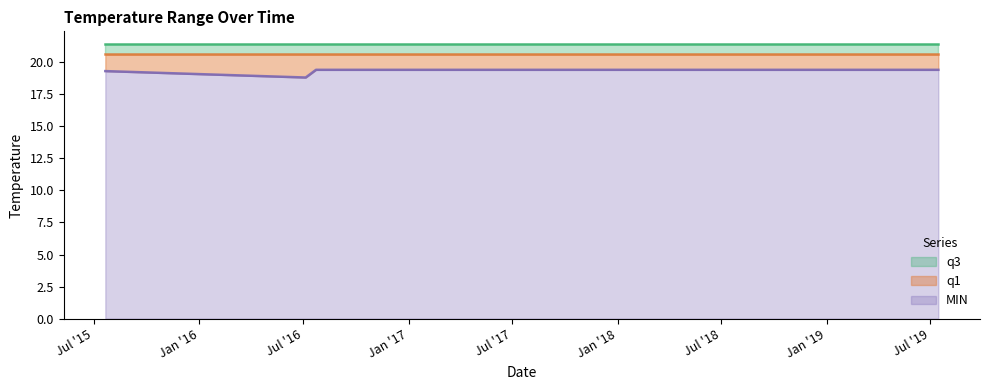

Reading right to left, transcribe all the data shown in this chart.

MIN: 2019-07-15=19.4	2016-07-31=19.4	2016-07-23=19.4	2016-07-05=18.8	2015-07-21=19.3
q1: 2019-07-15=20.6	2016-07-31=20.6	2016-07-23=20.6	2016-07-05=20.6	2015-07-21=20.6
q3: 2019-07-15=21.4	2016-07-31=21.4	2016-07-23=21.4	2016-07-05=21.4	2015-07-21=21.4